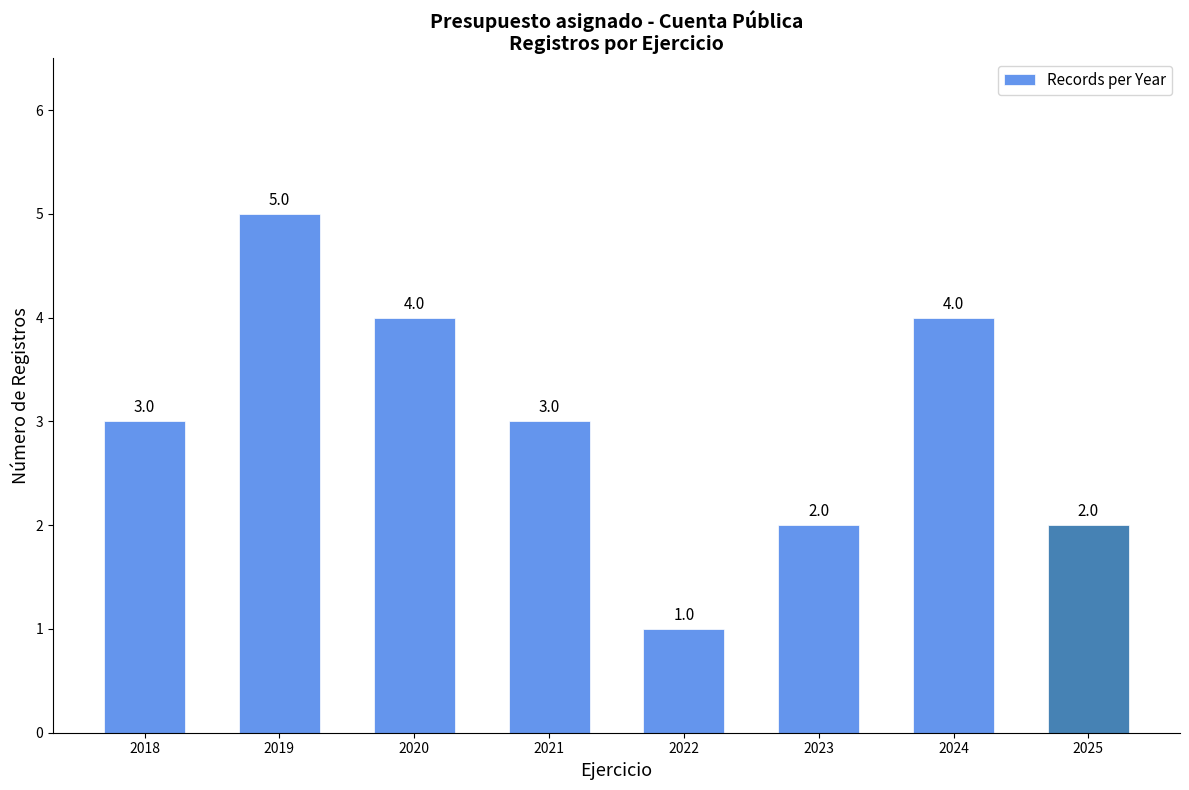

What is the sum of the values at 2020 and 2023?

6